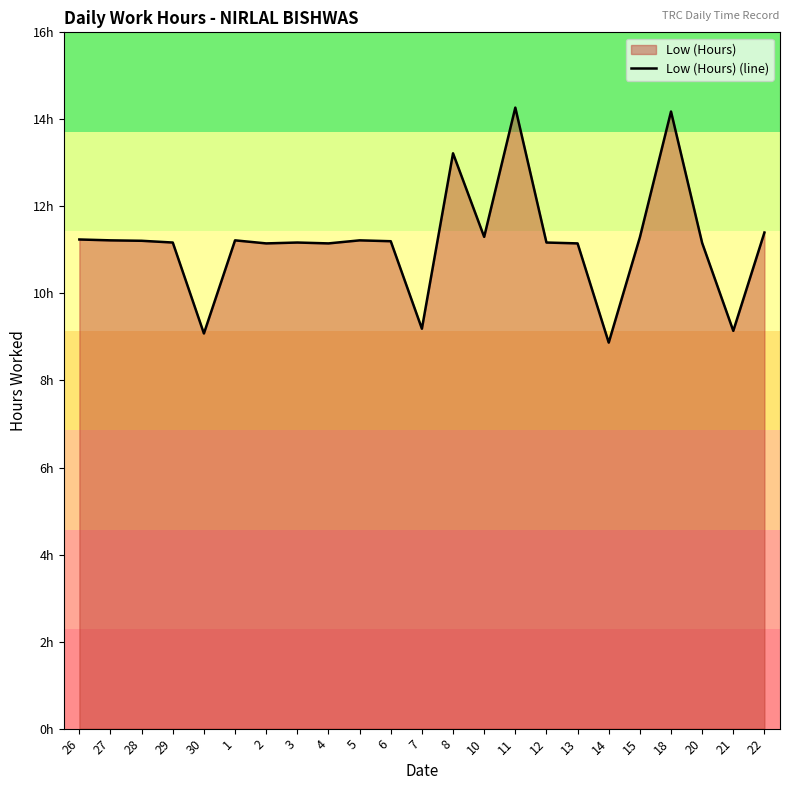

What is the smallest value displayed?

8.9